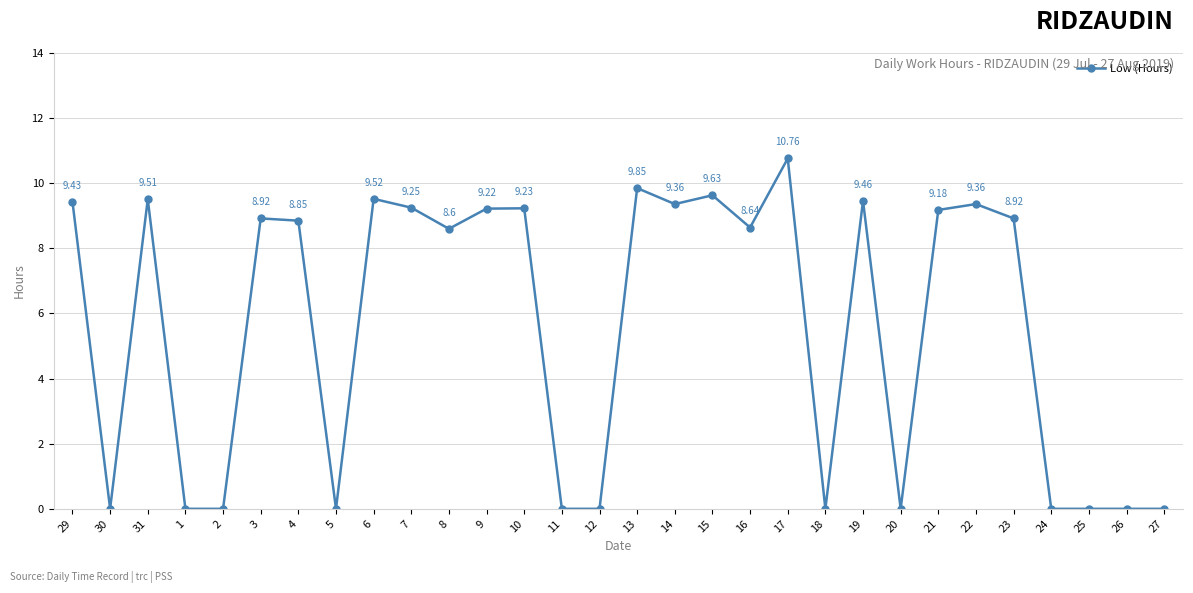

The value at 13 is 16.9. True or false?

False